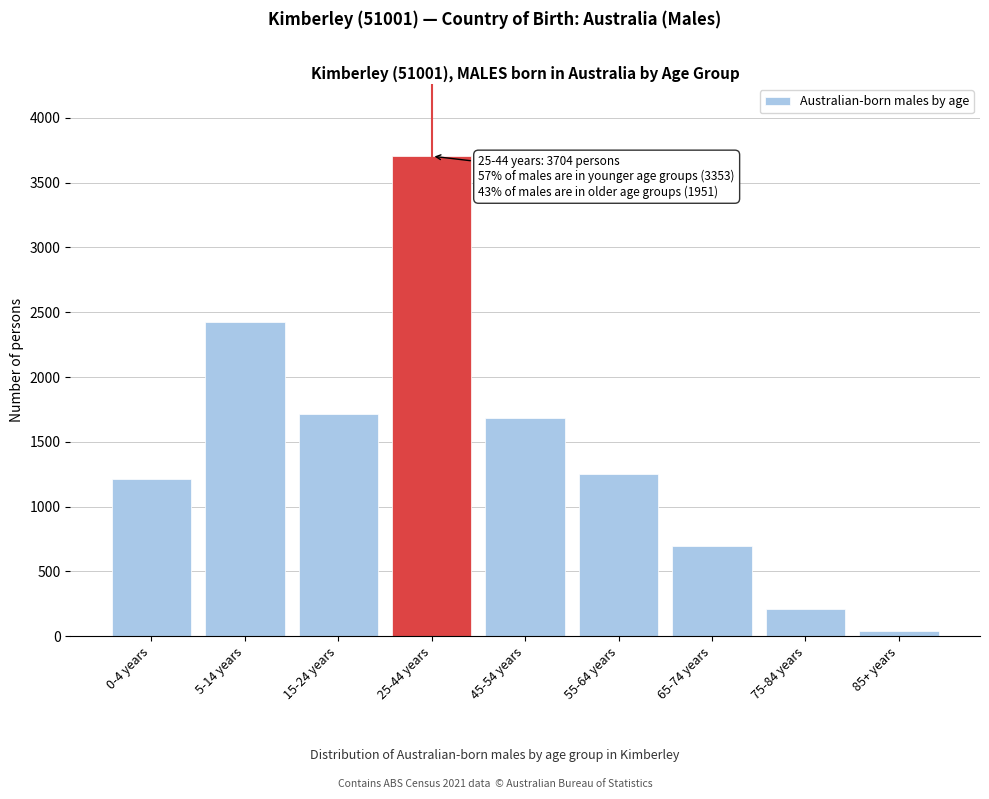

Reading left to right, list all the values displayed in this chart.

1212	2425	1716	3704	1685	1251	699	207	44